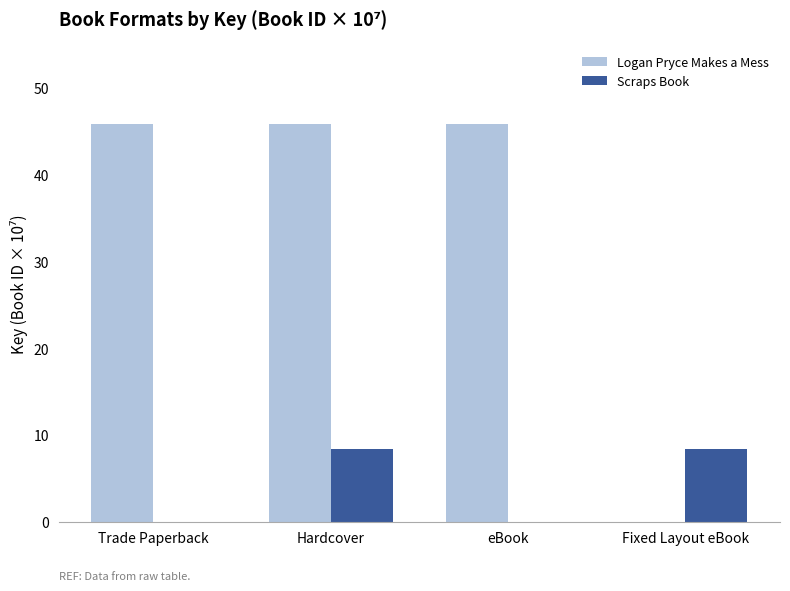

The value of Scraps Book at eBook is 3.8. True or false?

False